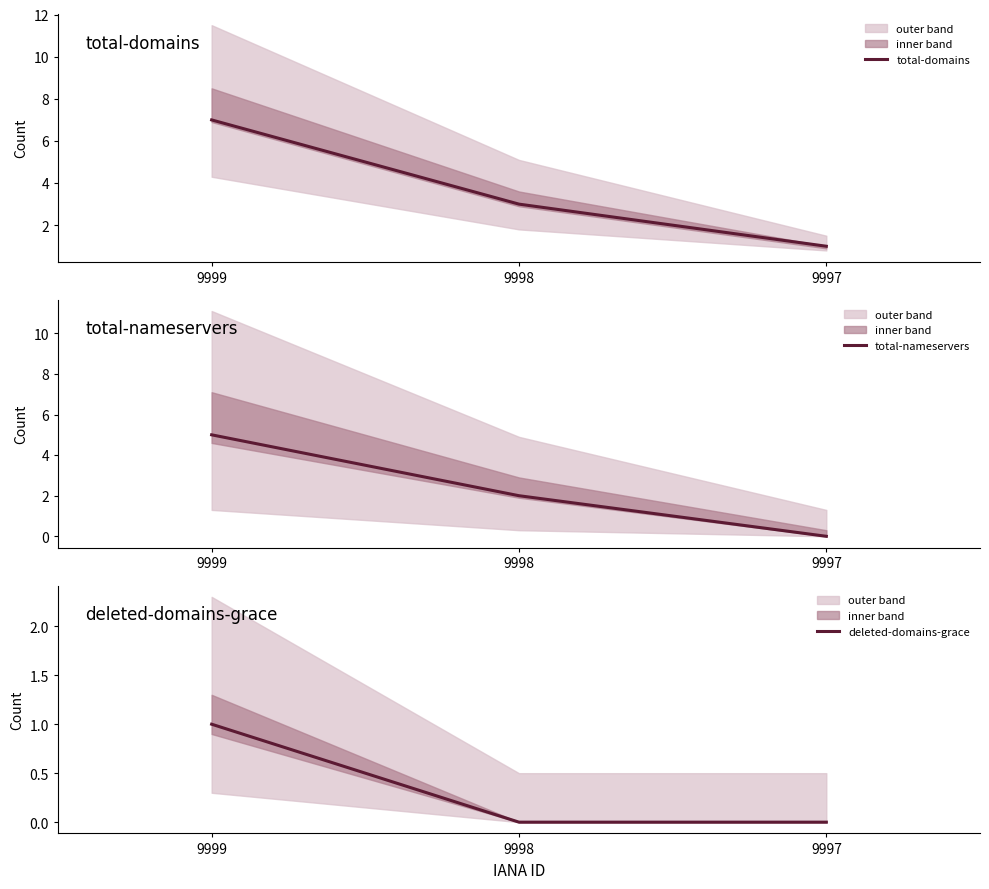

How many lines are shown in the chart?

3